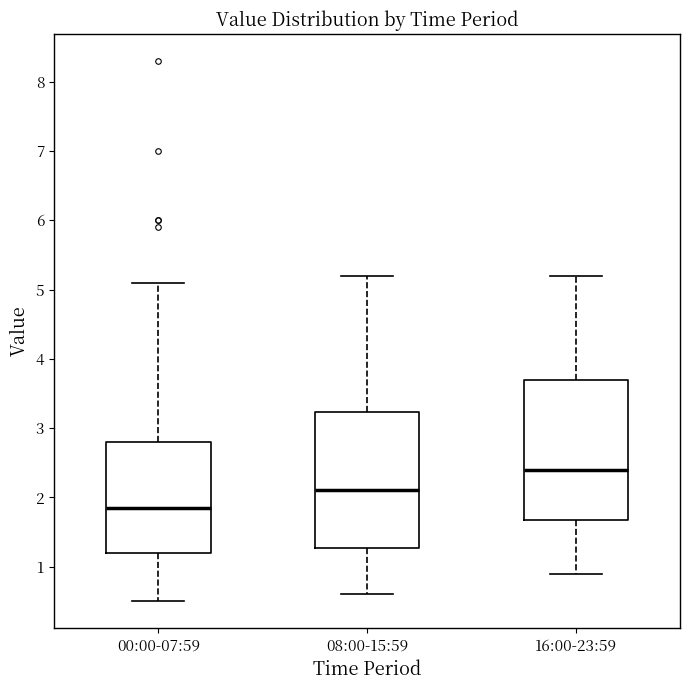

Which box's median line is the highest?

16:00-23:59